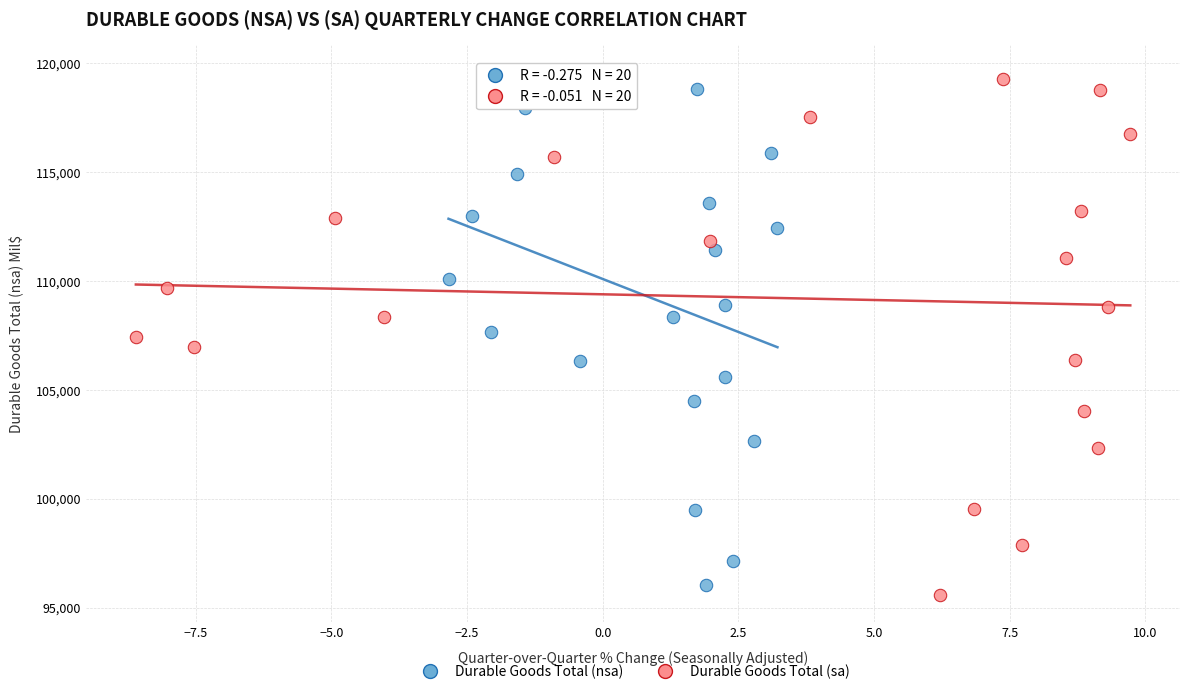

Which series has the widest spread of Y values?

Durable Goods Total (sa)